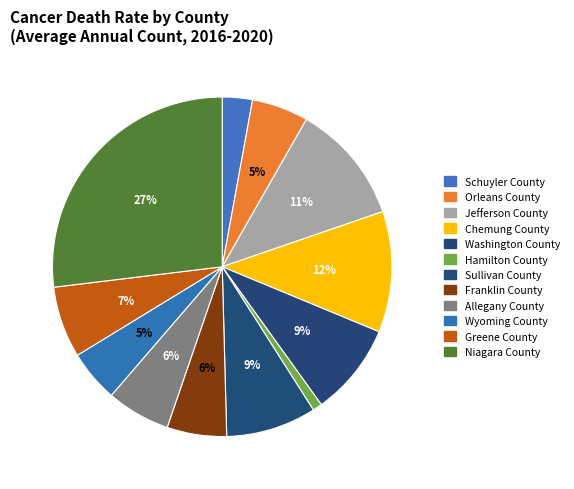

To the nearest percent, what is the difference between the largest and smallest slice percentages?

26%